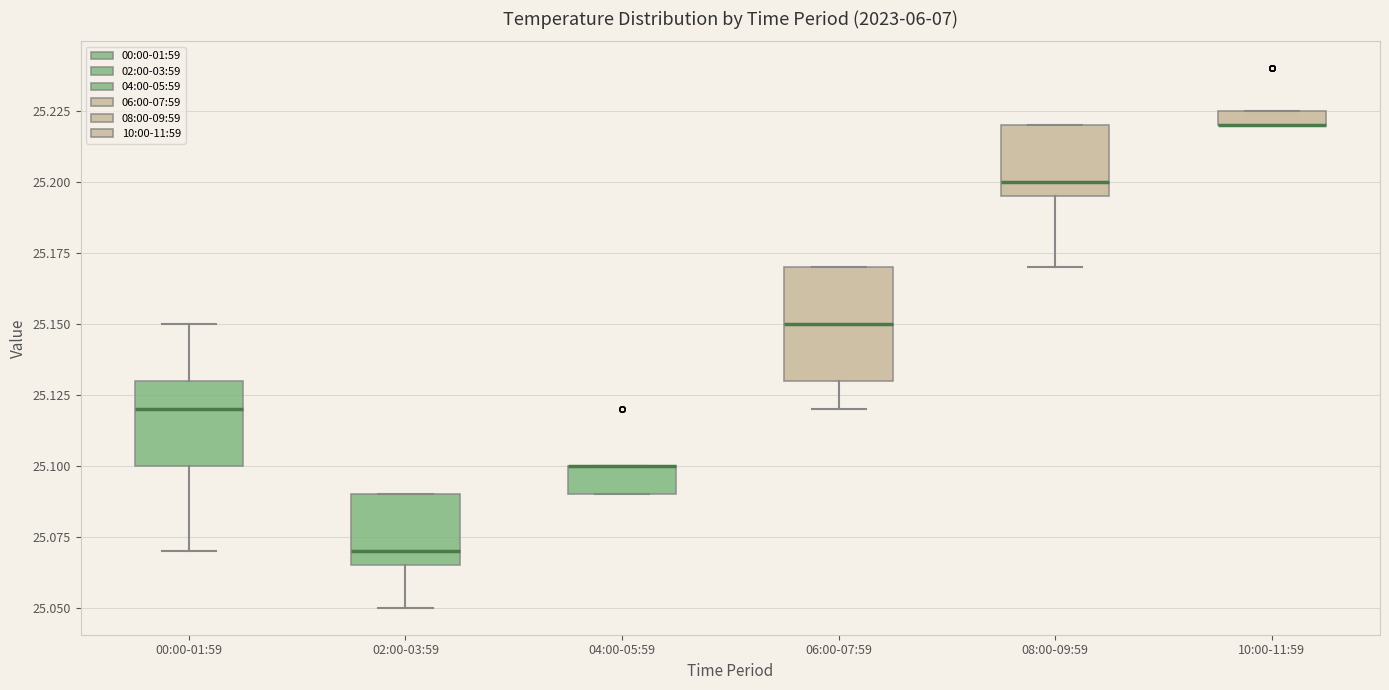

Where does the median line of the box for 06:00-07:59 sit on the y-axis? The values are not printed on the chart, so give them approximately, as read against the axis.

25.150